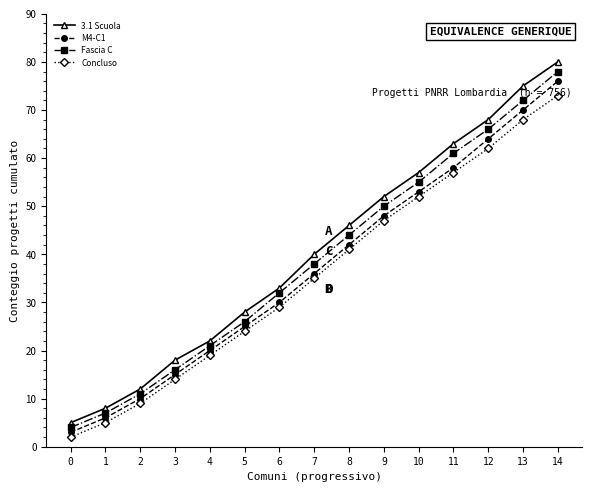

What is the difference between the maximum and minimum values in the Concluso series?

71